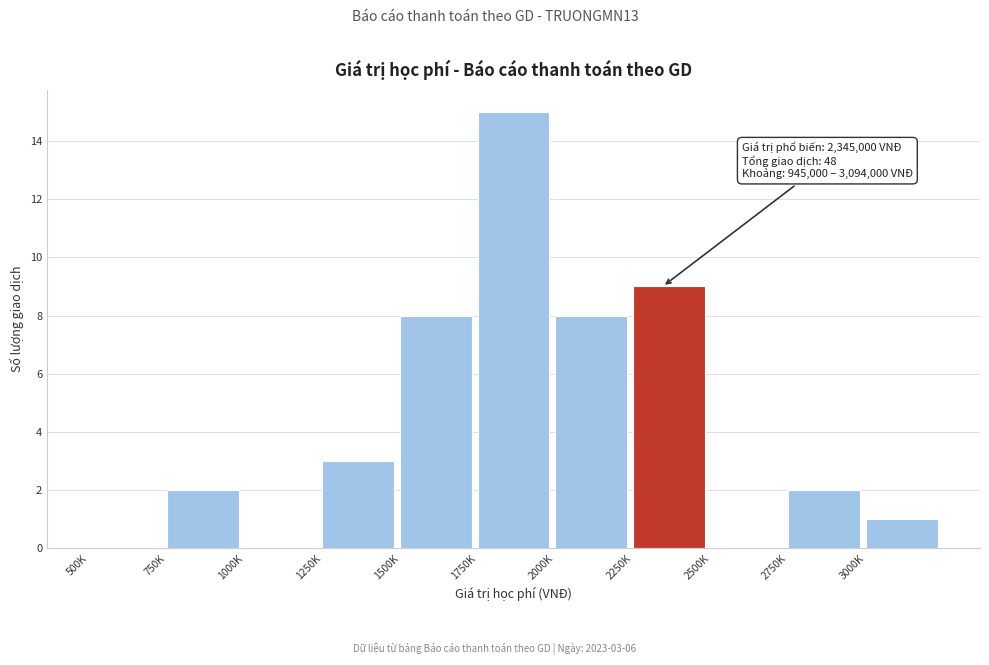

Reading left to right, extract all data points from this chart.

500K=0	750K=2	1000K=0	1250K=3	1500K=8	1750K=15	2000K=8	2250K=9	2500K=0	2750K=2	3000K=1